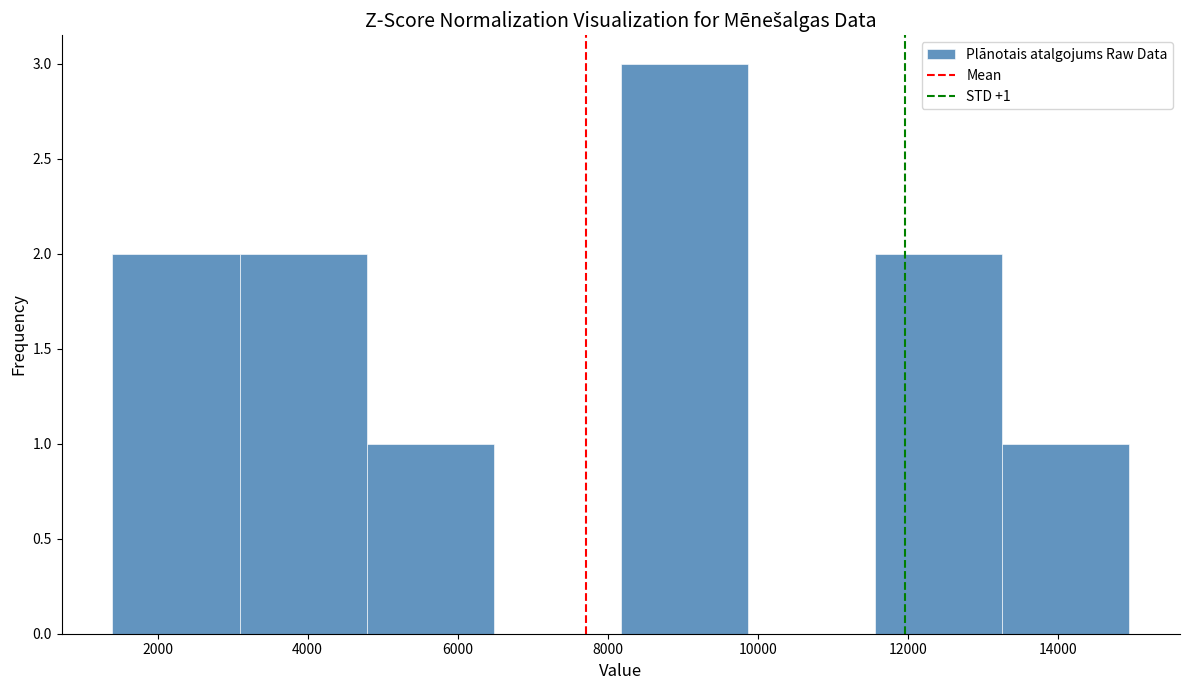

Over which range of the x-axis is the bar tallest?

8200 to 9800